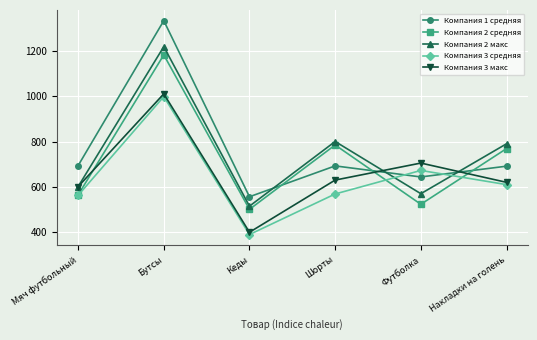

What is the label of the 6th point from the left?

Накладки на голень